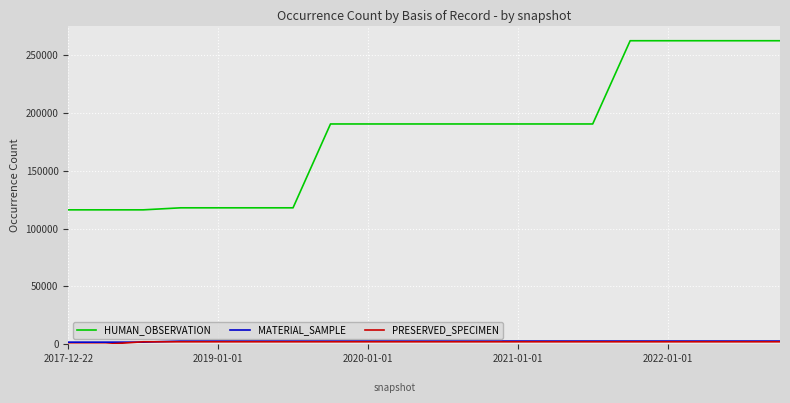

What is the sum of all MATERIAL_SAMPLE values?

52680